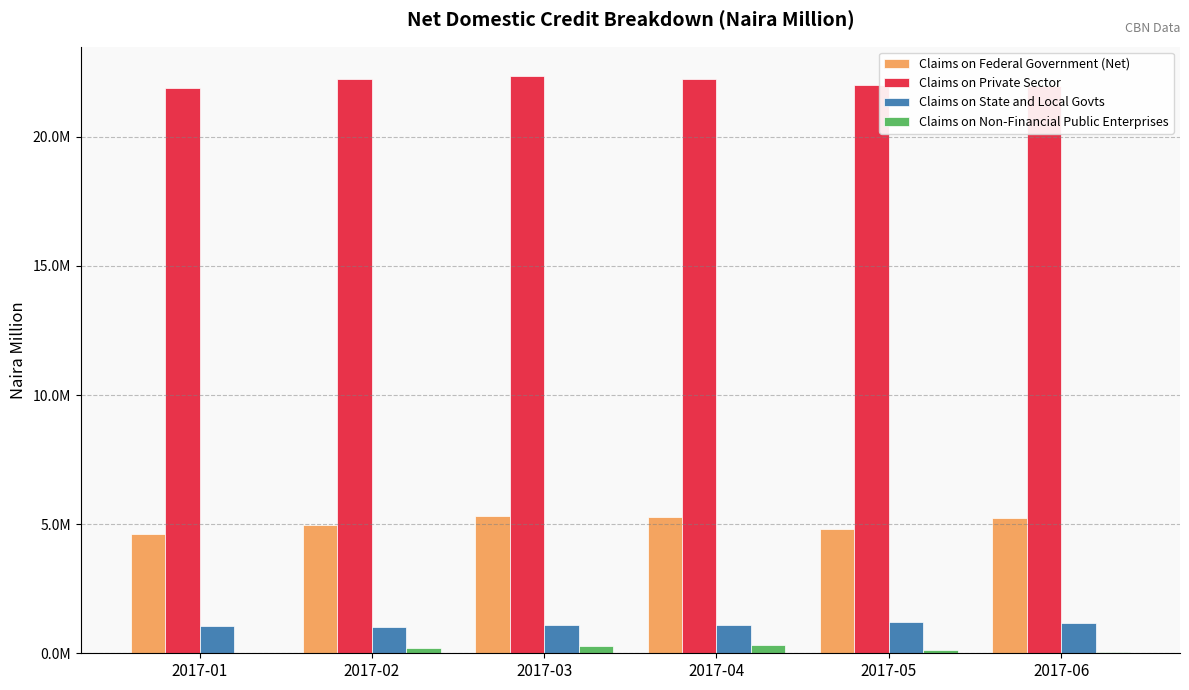

Rank the series by their maximum value, from lowest to highest.

Claims on Non-Financial Public Enterprises, Claims on State and Local Govts, Claims on Federal Government (Net), Claims on Private Sector